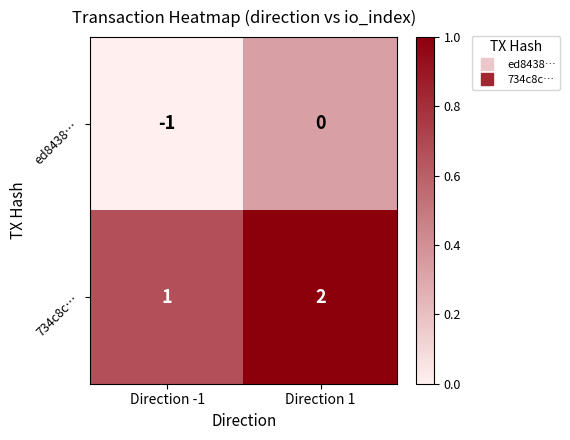

List the series in order of their peak value, lowest first.

ed8438…, 734c8c…